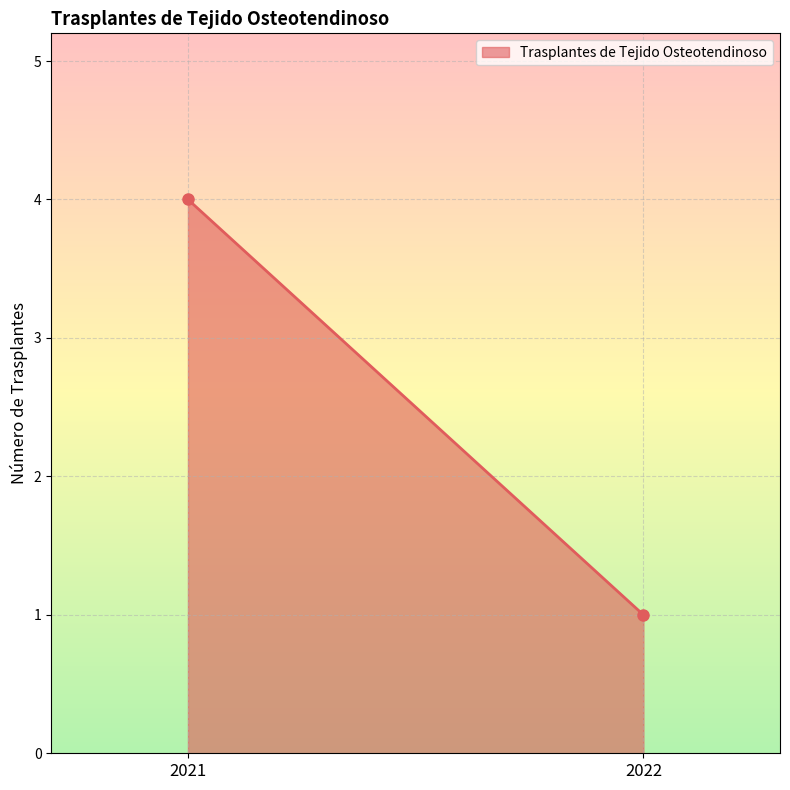

How many values are below 4?

1